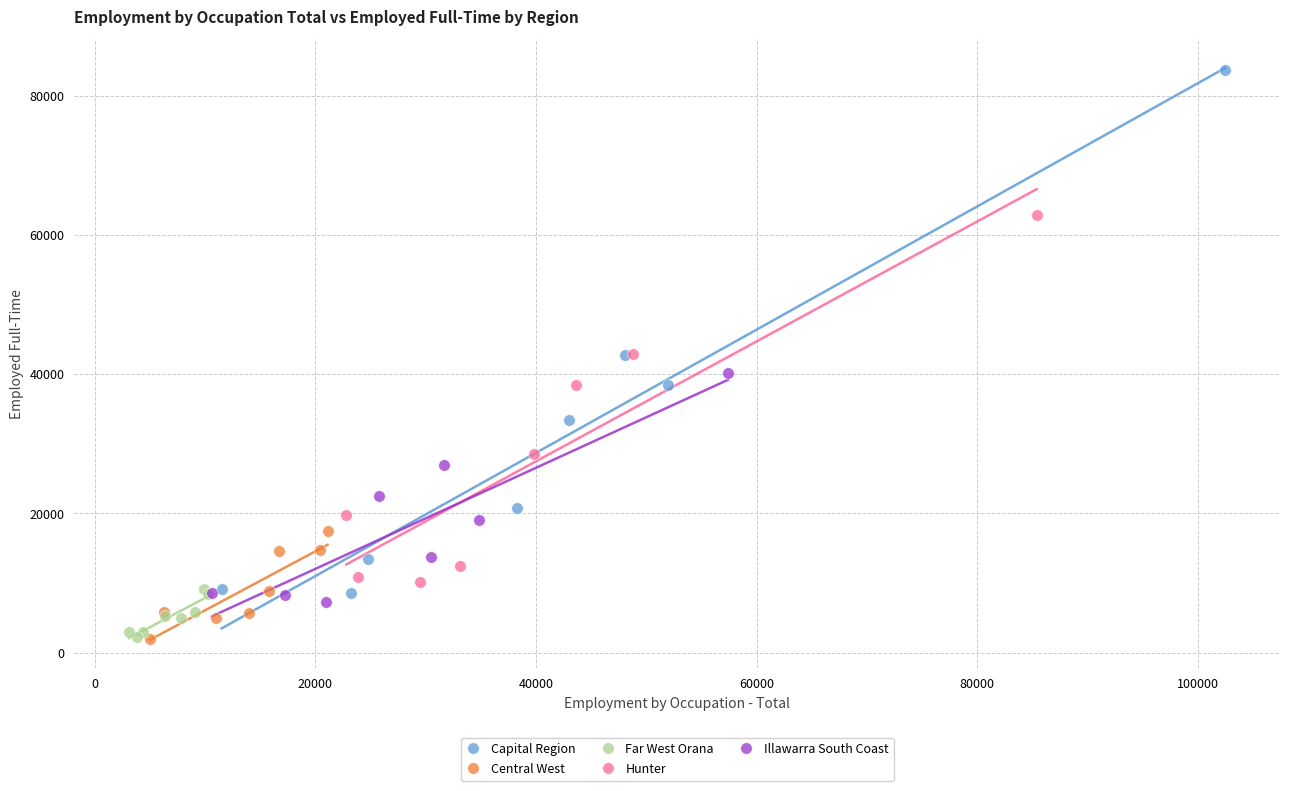

Which series has the widest spread of Y values?

Capital Region